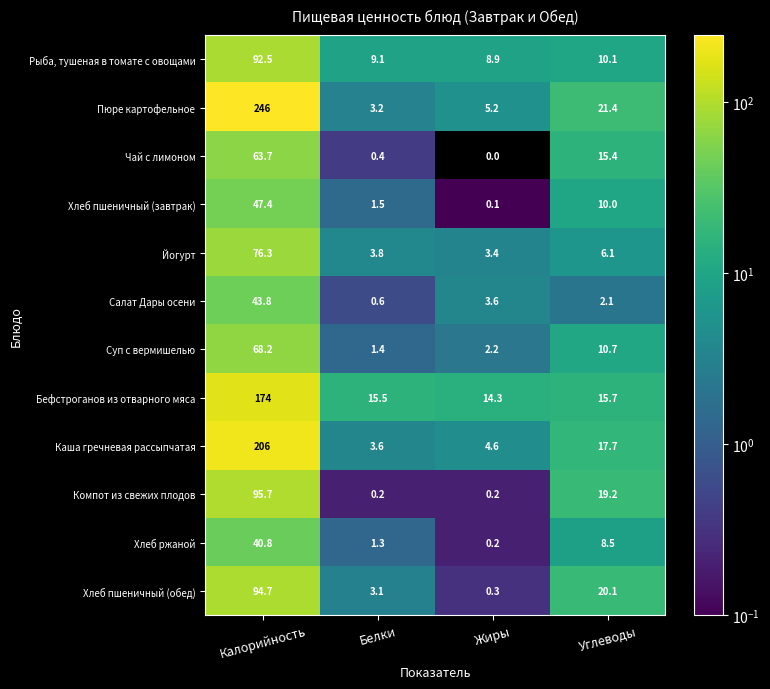

Which series has the largest range (max minus min)?

Пюре картофельное